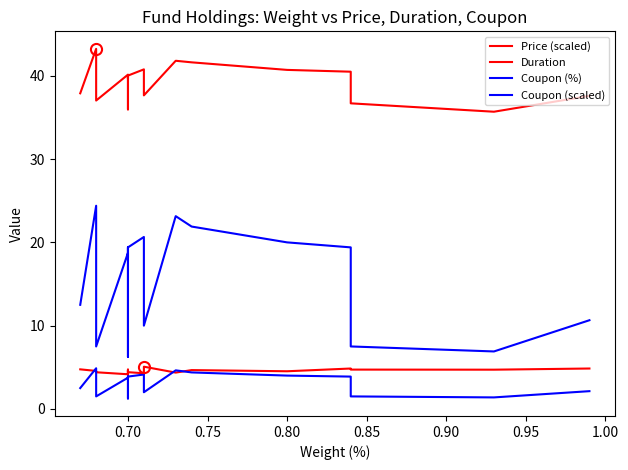

Does the chart have visible grid lines?

No